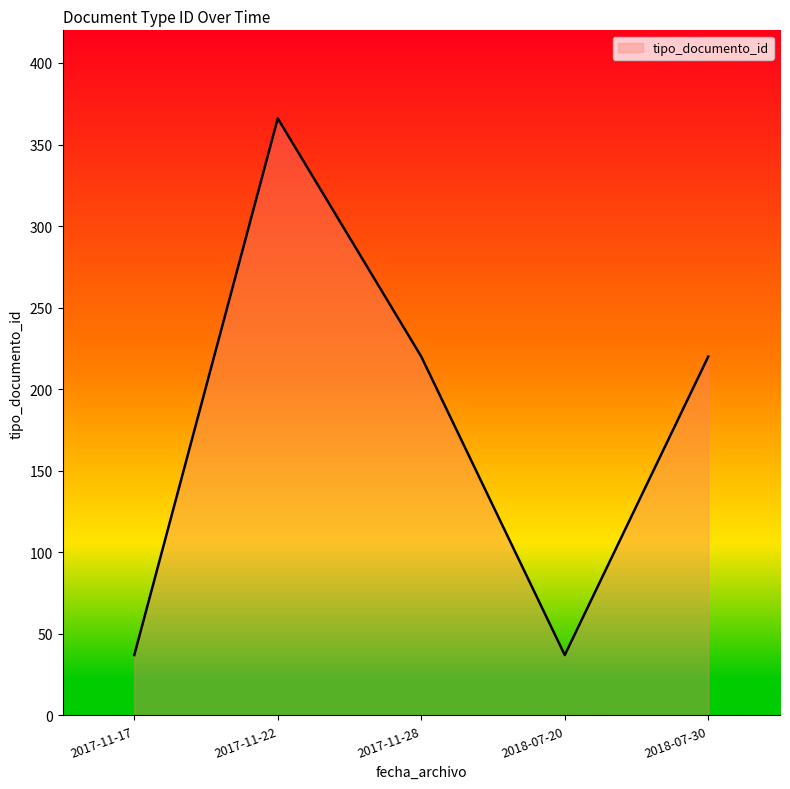

The value at 2018-07-20 is 14. True or false?

False